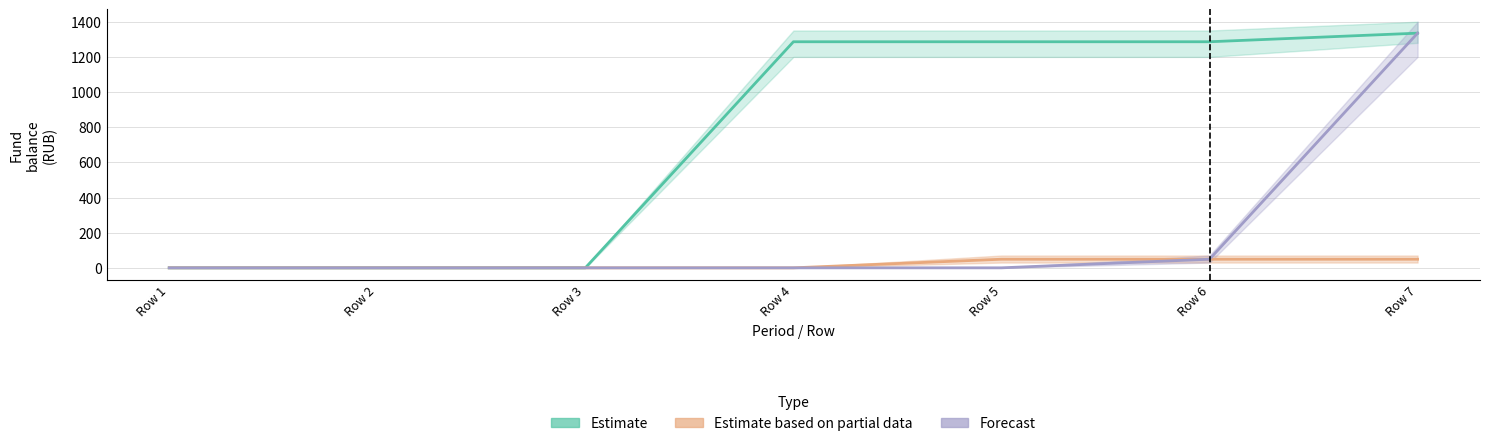

Rank the series at Row 2 from lowest to highest value.

Estimate, Estimate based on partial data, Forecast